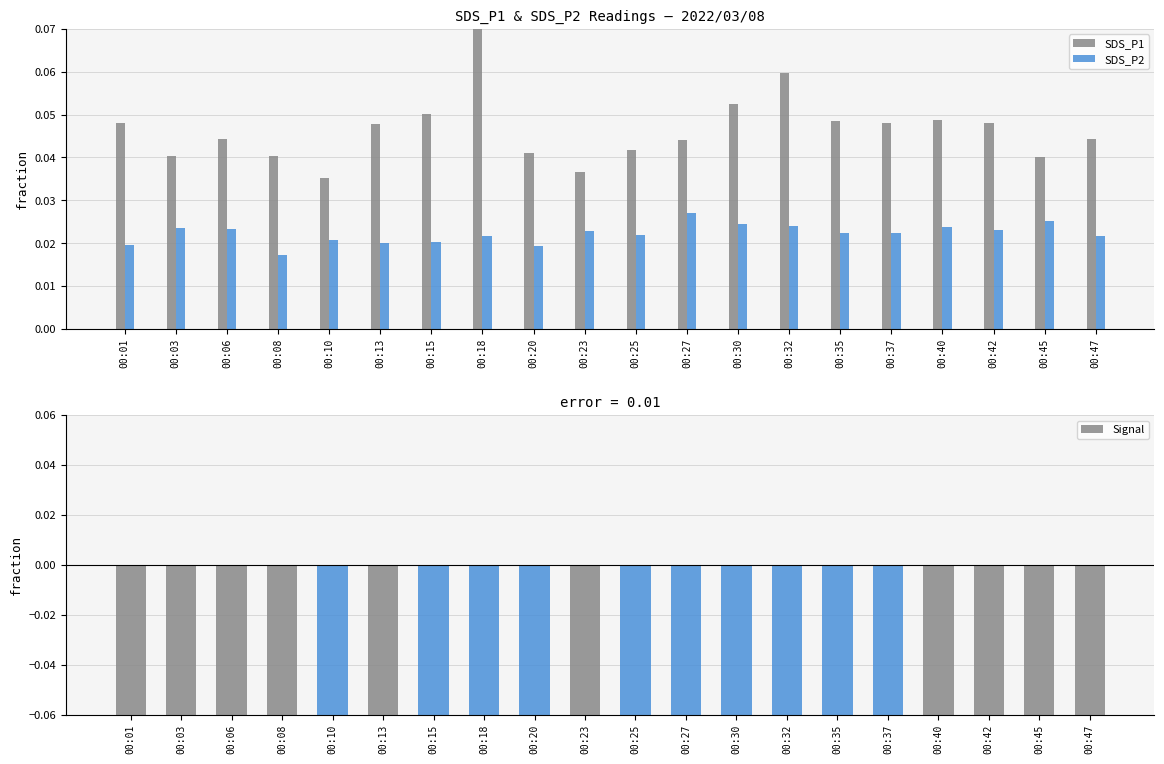

Between 00:40 and 00:42, which series saw the biggest shift?

SDS_P1